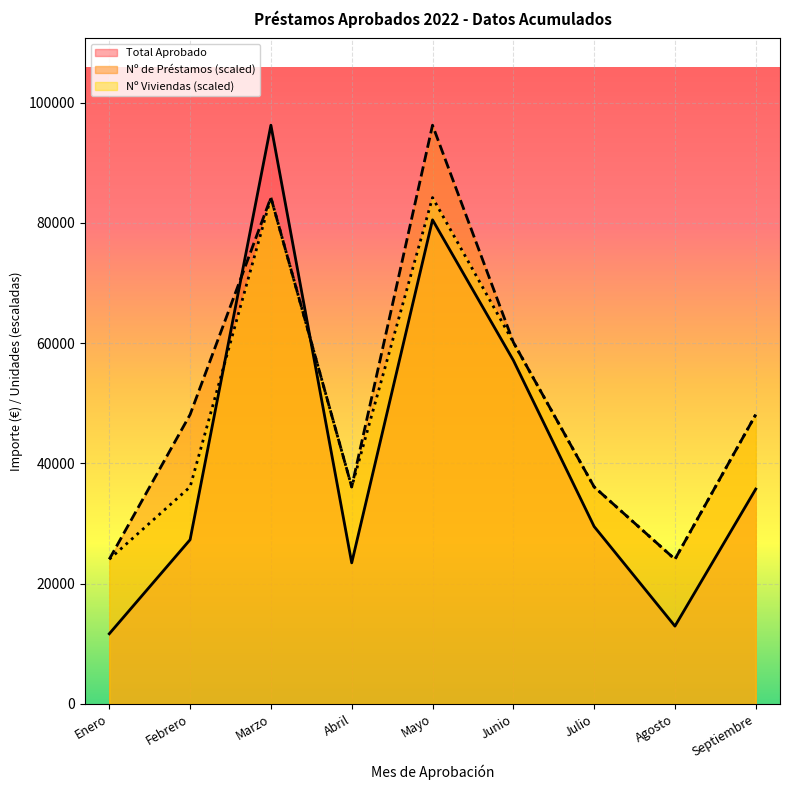

At Julio, list the series in order from largest to smallest.

Nº de Préstamos, Nº Viviendas, Total Aprobado